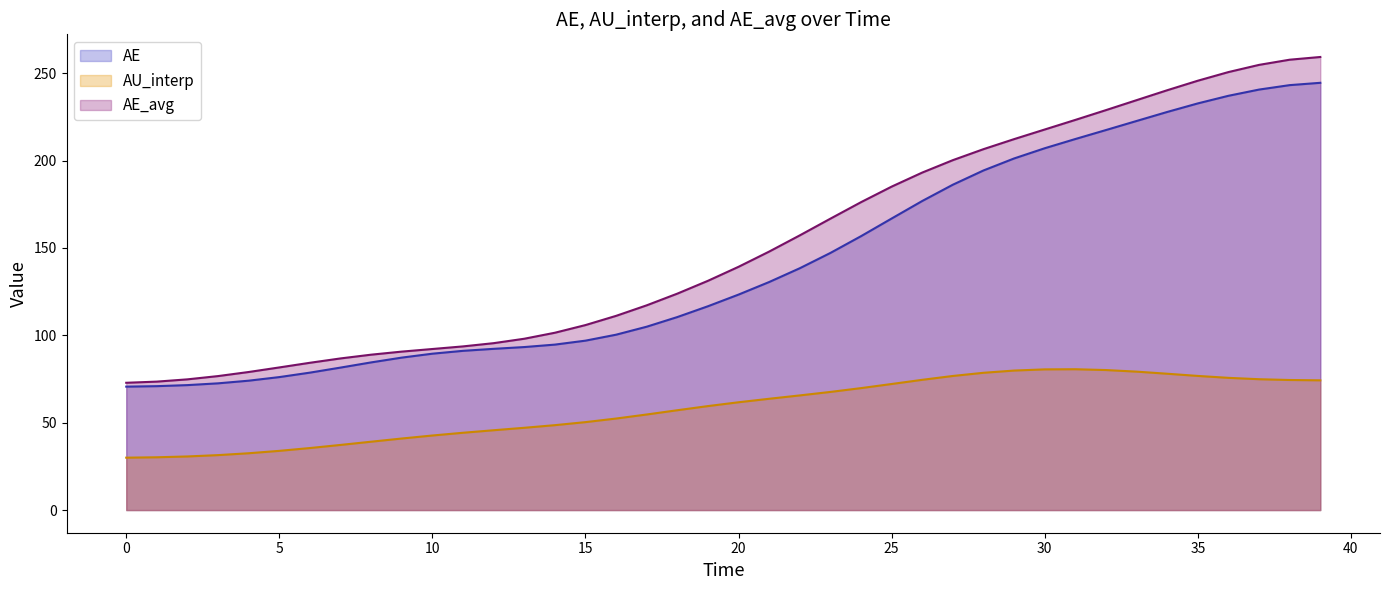

What is the difference between the maximum and minimum values in the AE_avg series?

186.4